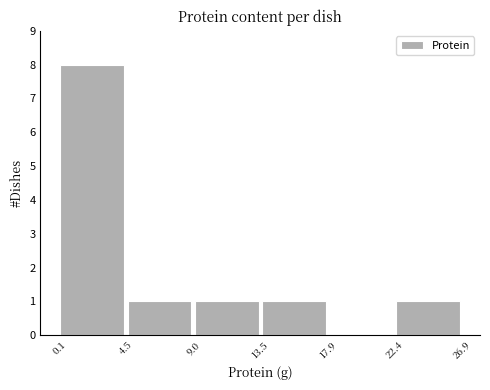

How tall is the bar that spans 4.5 to 9.0 on the x-axis? The values are not printed on the chart, so give them approximately, as read against the axis.

1